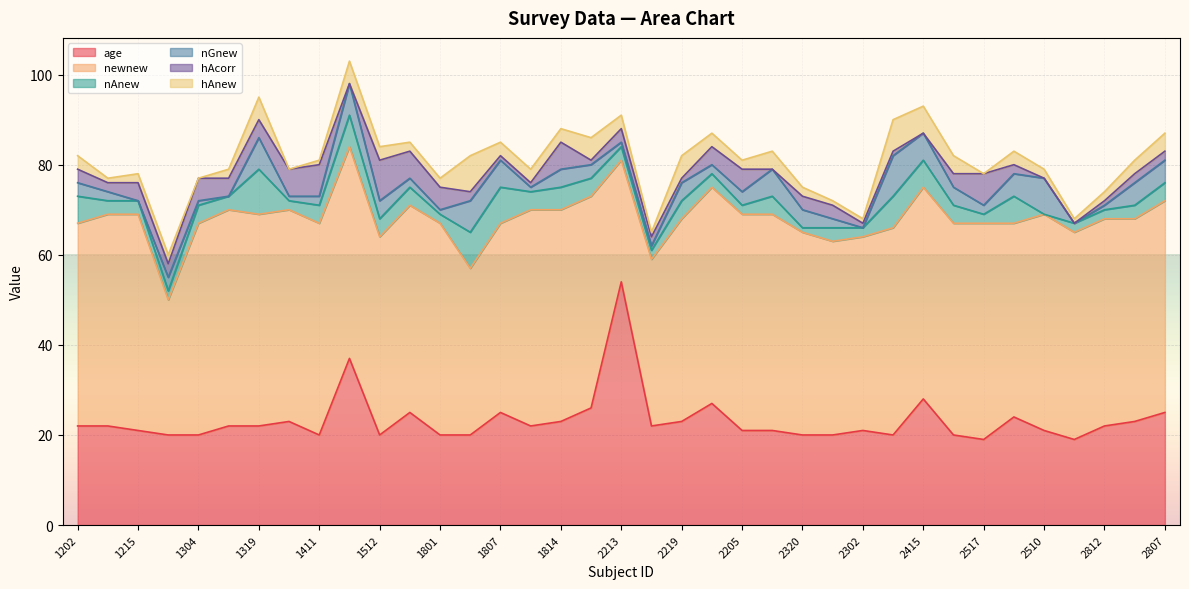

In nGnew, how many points are higher than both neighbors (excluding endpoints)?

9